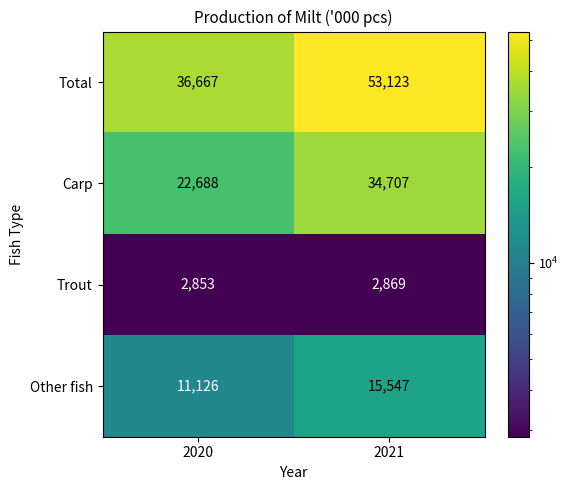

What is the total value across all series at 2021?

106246